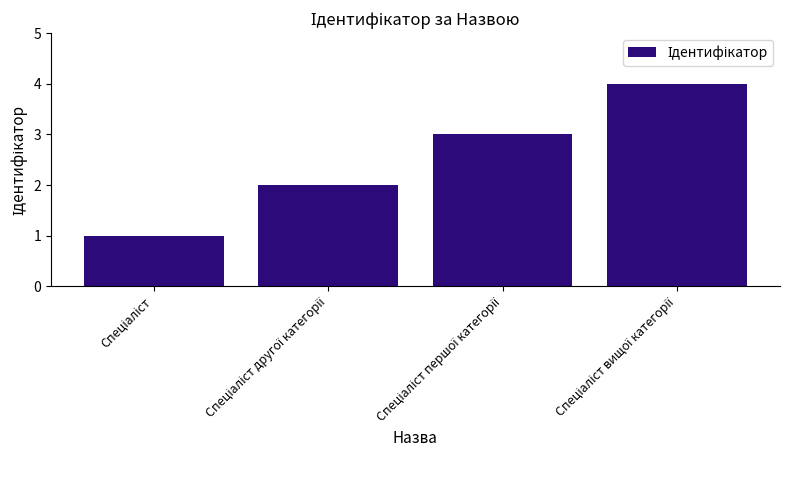

What is the sum of all values?

10